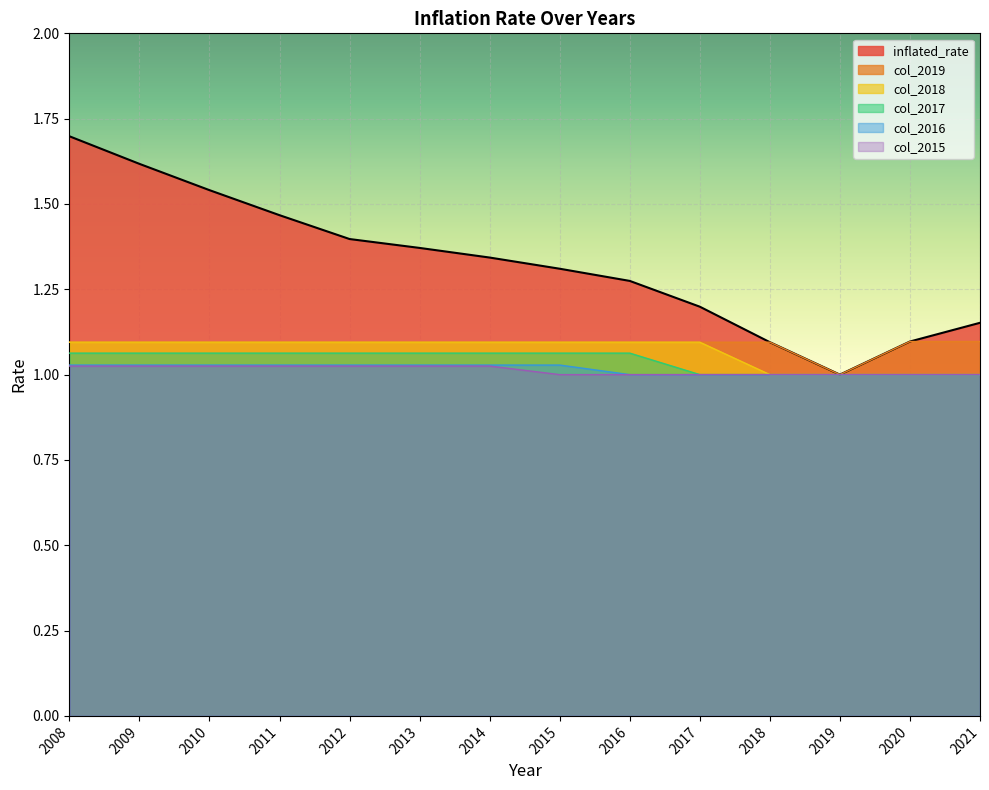

Which category has the lowest value across all series?

2019